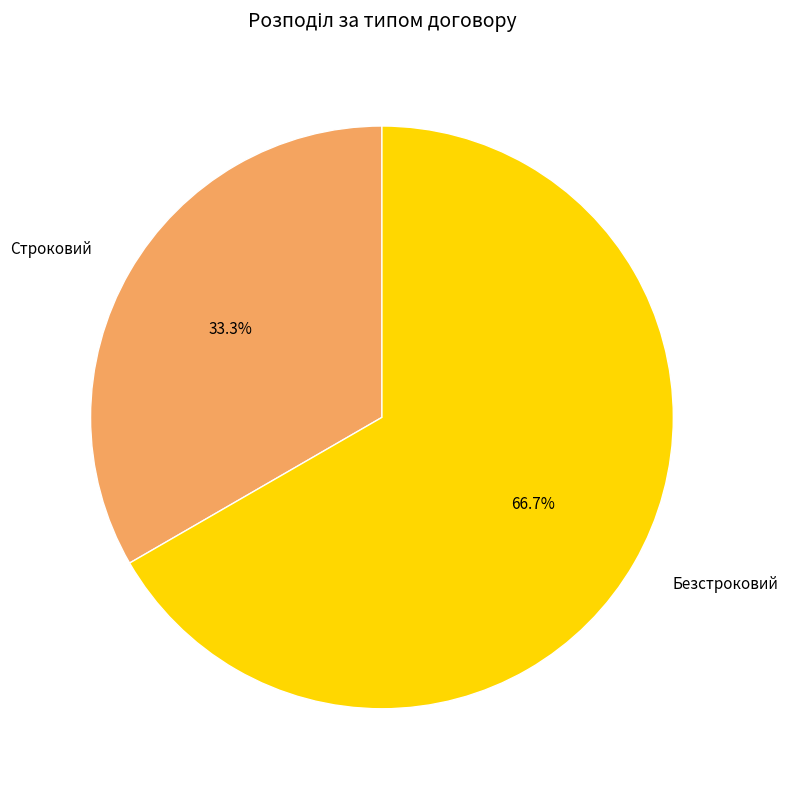

Rank the categories by value from lowest to highest.

Строковий, Безстроковий